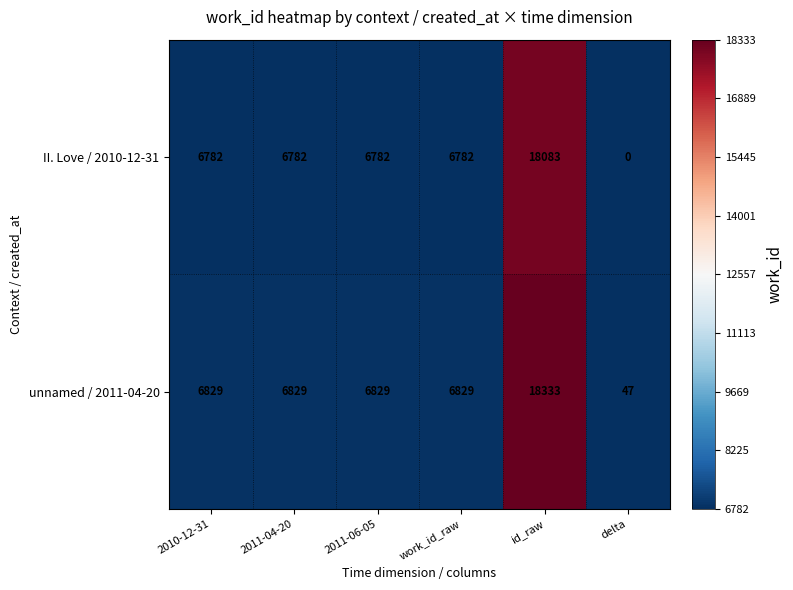

How many series are shown in this chart?

2